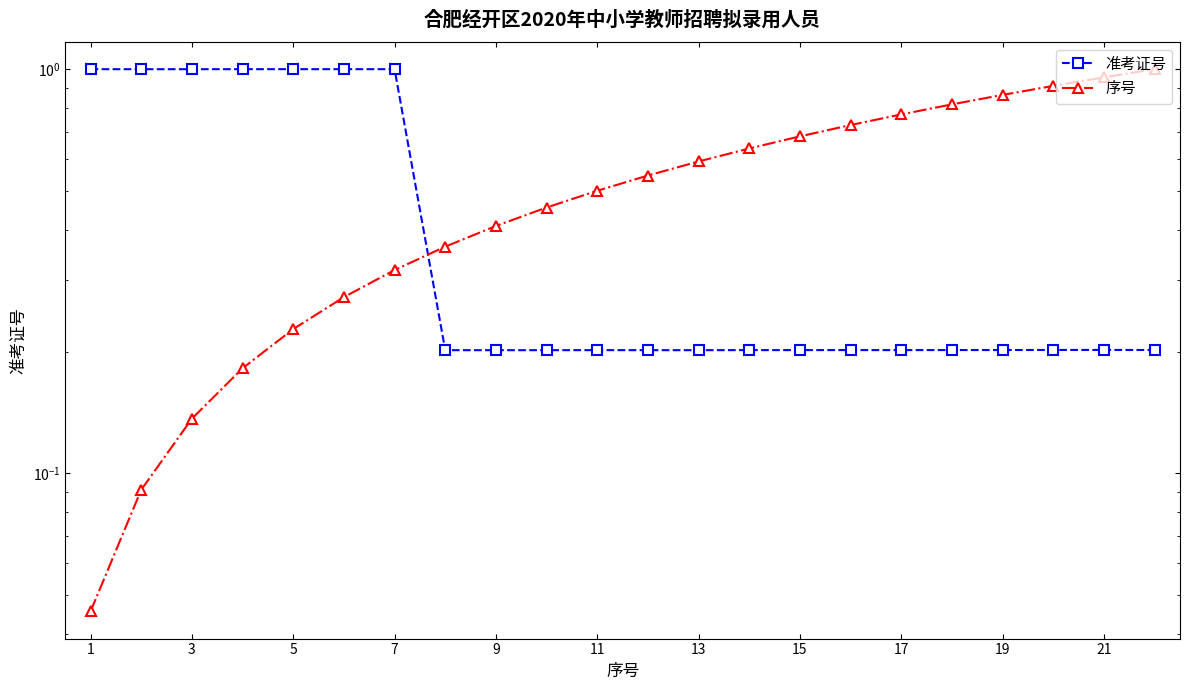

Which category has the lowest value in the 序号 series?

1